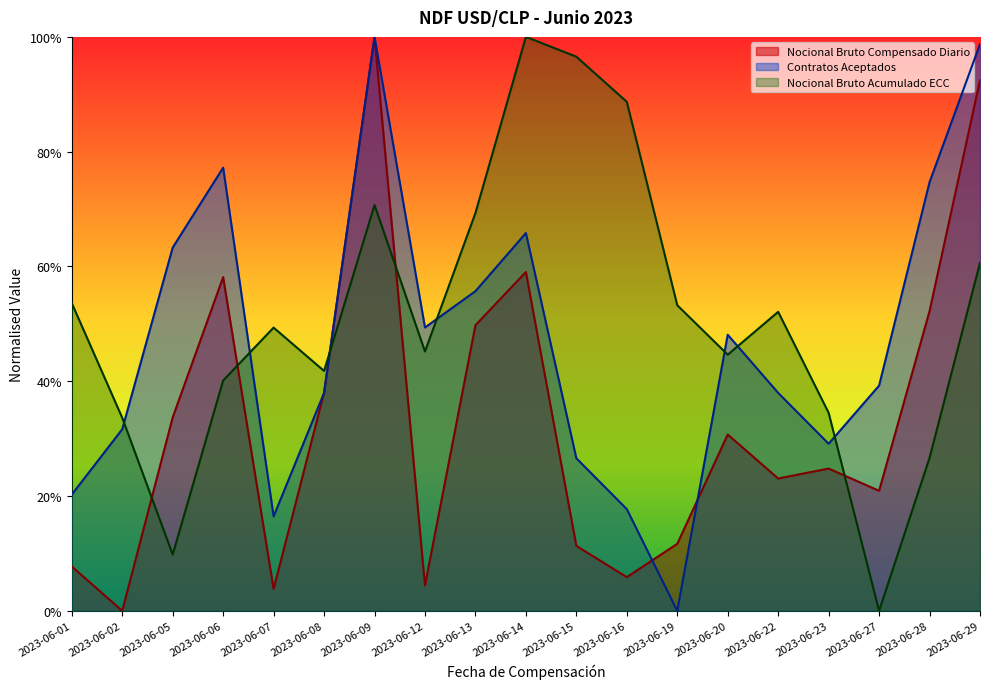

True or false: Nocional Bruto Acumulado ECC (NDF USD/CLP) has a value of 0.4 at 2023-06-06.

True